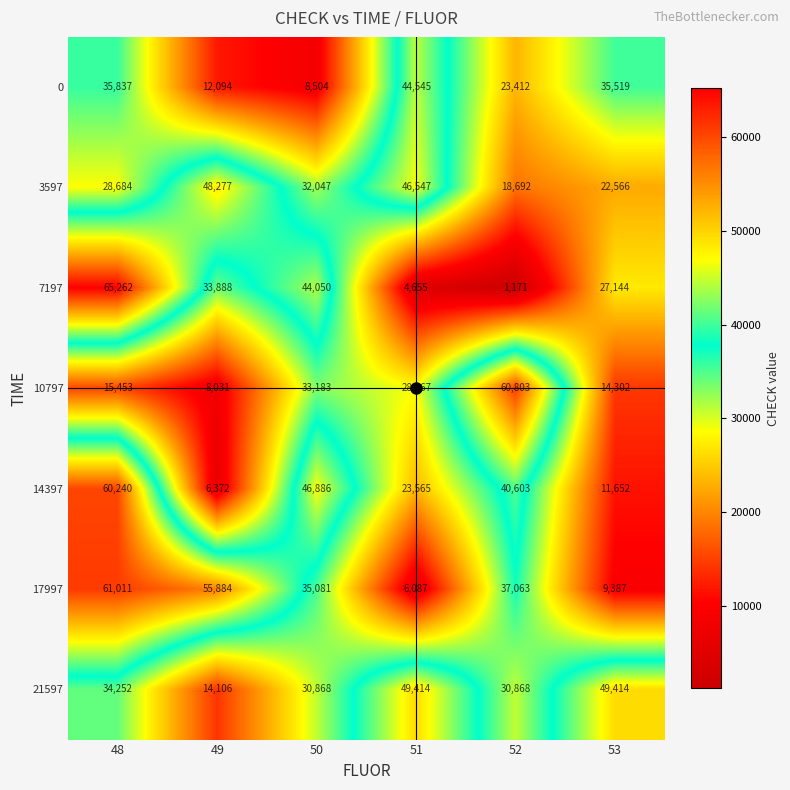

List the series in order of their peak value, lowest first.

0, 3597, 21597, 14397, 10797, 17997, 7197